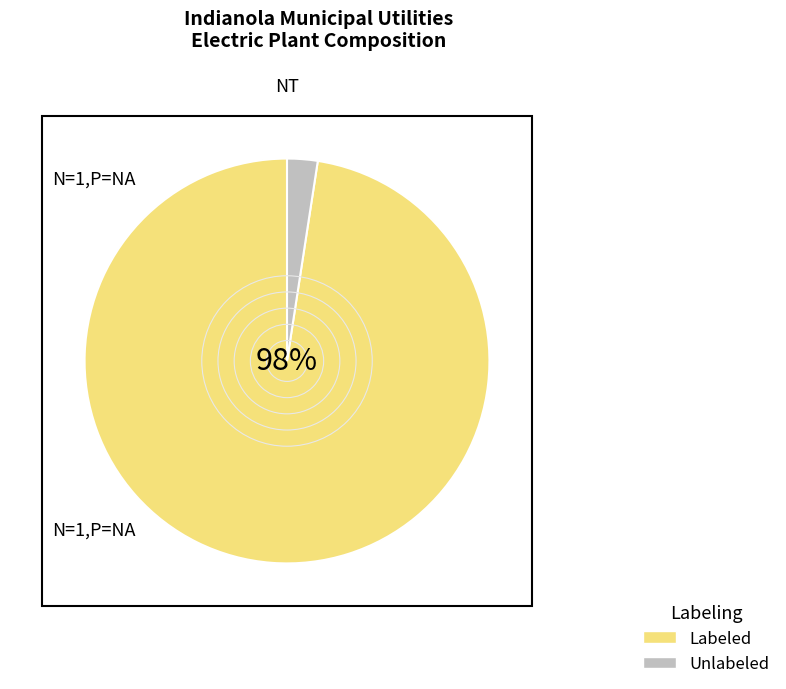

To the nearest percent, what is the average slice percentage?

50%